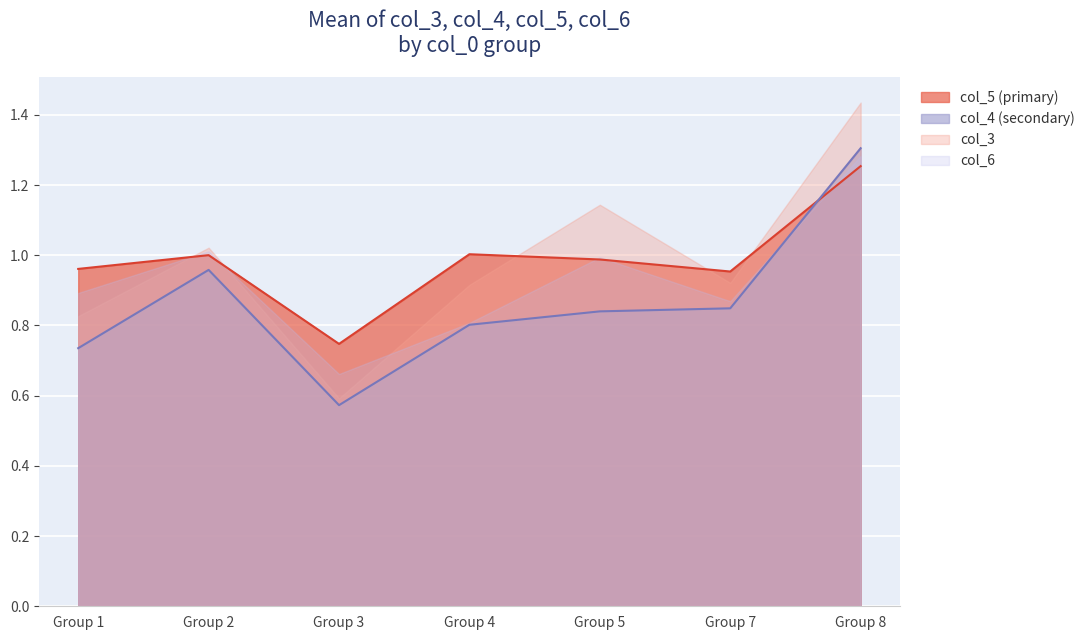

At which category is the sum across all series the highest?

Group 8